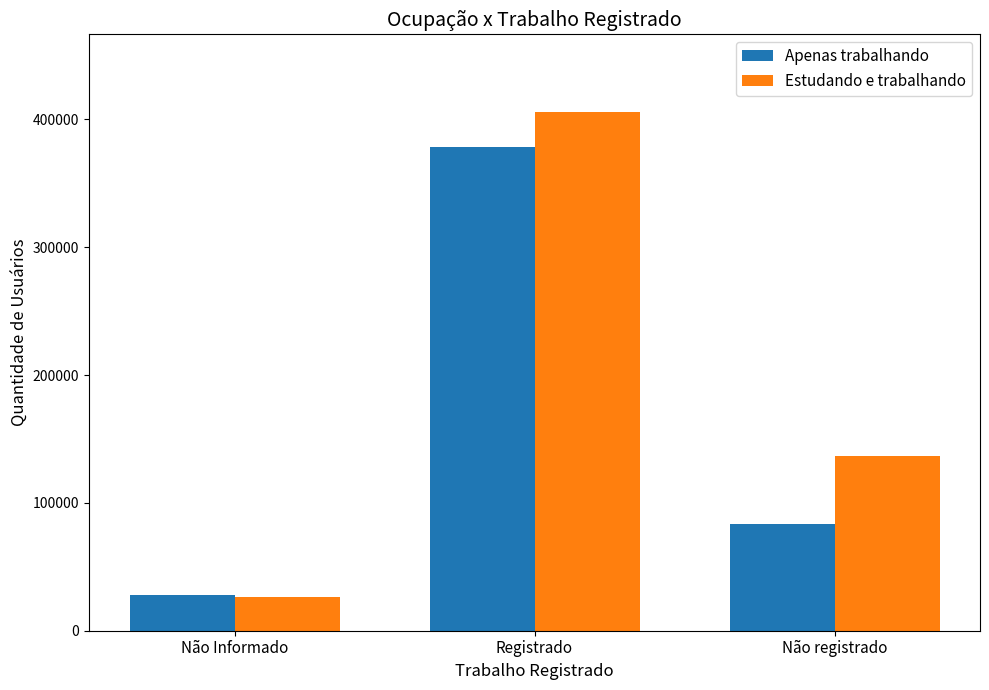

Which category has the highest value across all series?

Registrado